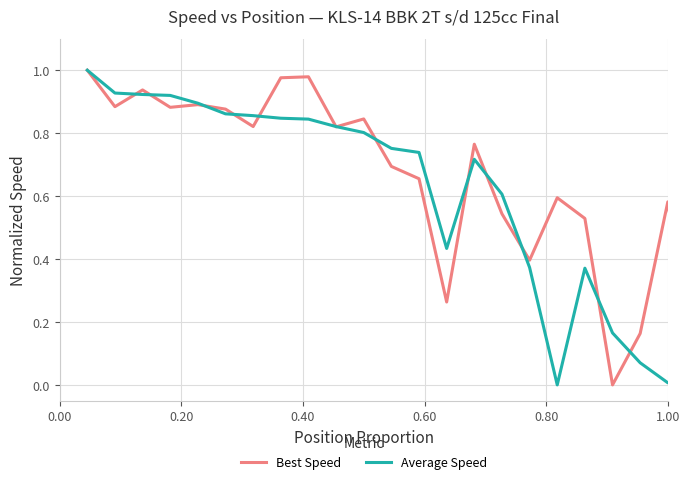

Which series has the largest total across all categories?

Best Speed